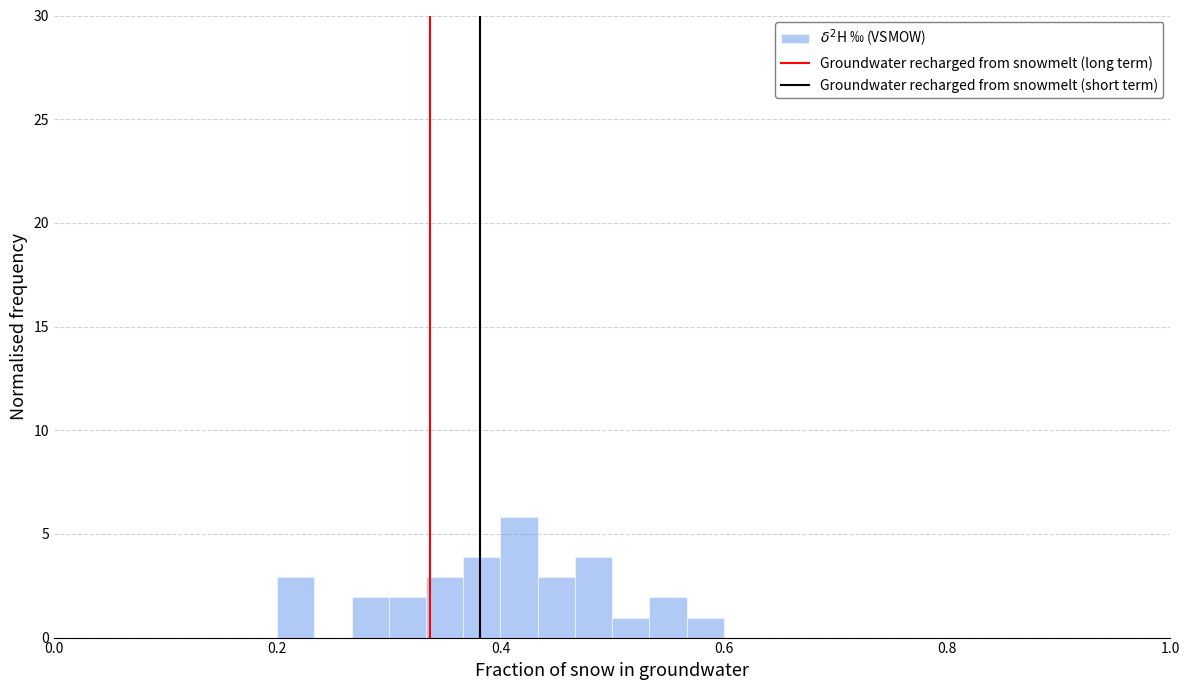

Around what value on the x-axis is the tallest bar? Give the approximate position of its centre, as read against the axis.

0.42